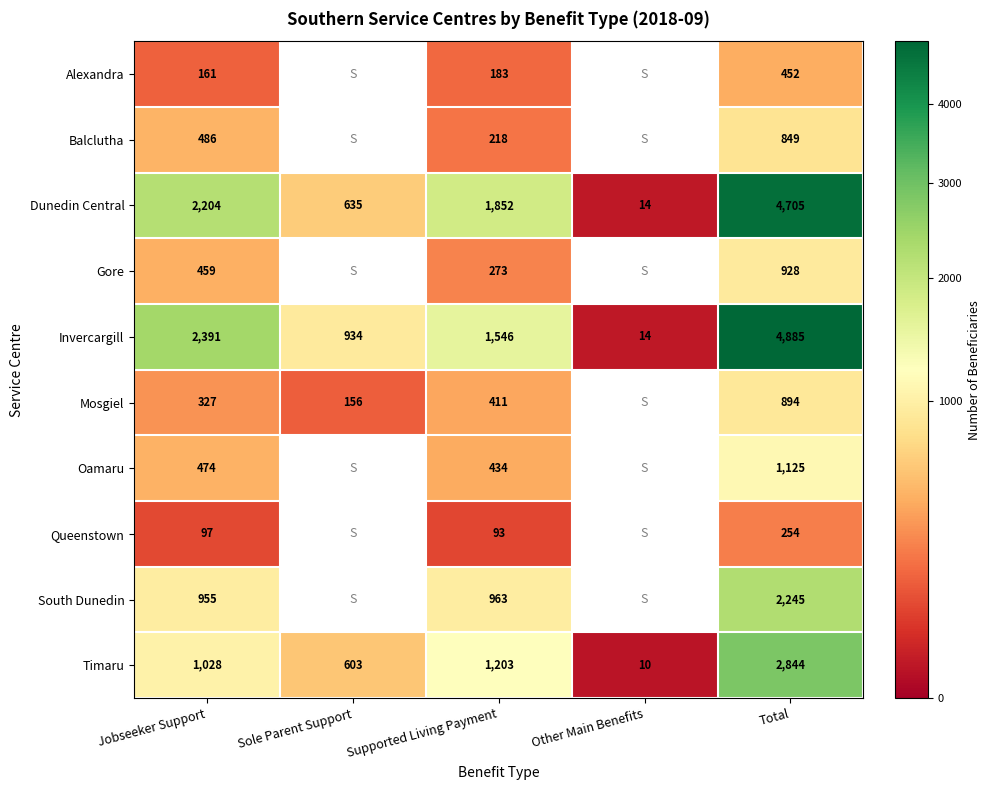

Is it true that Dunedin Central equals 3130.7 at Supported Living Payment?

False